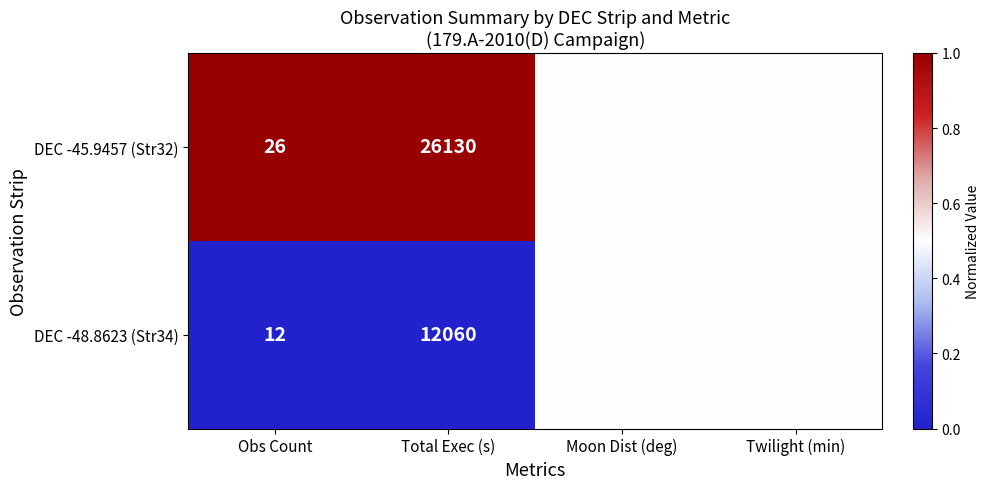

Reading left to right, extract all data points from this chart.

DEC -45.9457 (Str32): Obs Count=26	Total Exec (s)=26130	Moon Dist (deg)=30	Twilight (min)=60
DEC -48.8623 (Str34): Obs Count=12	Total Exec (s)=12060	Moon Dist (deg)=30	Twilight (min)=60